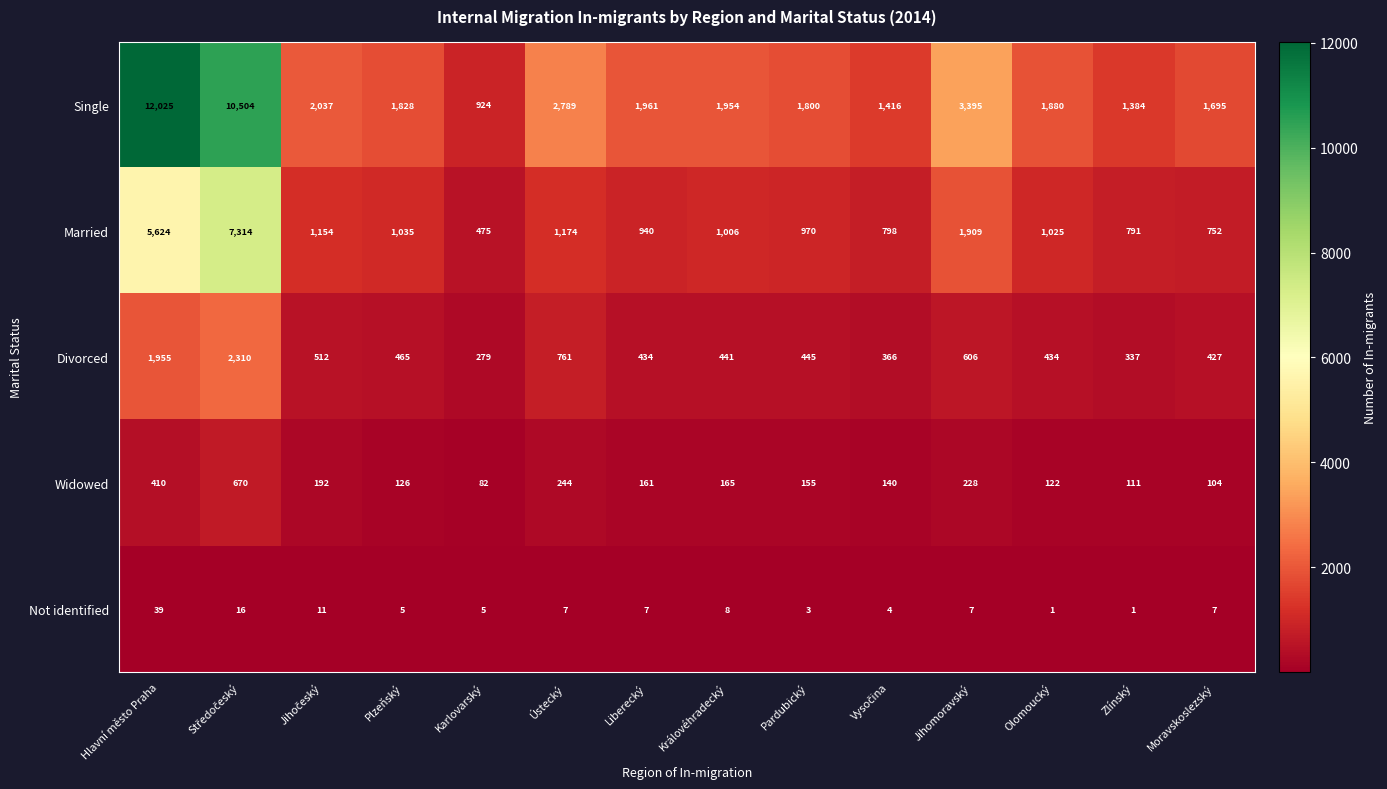

Which series has the widest spread of values?

Single